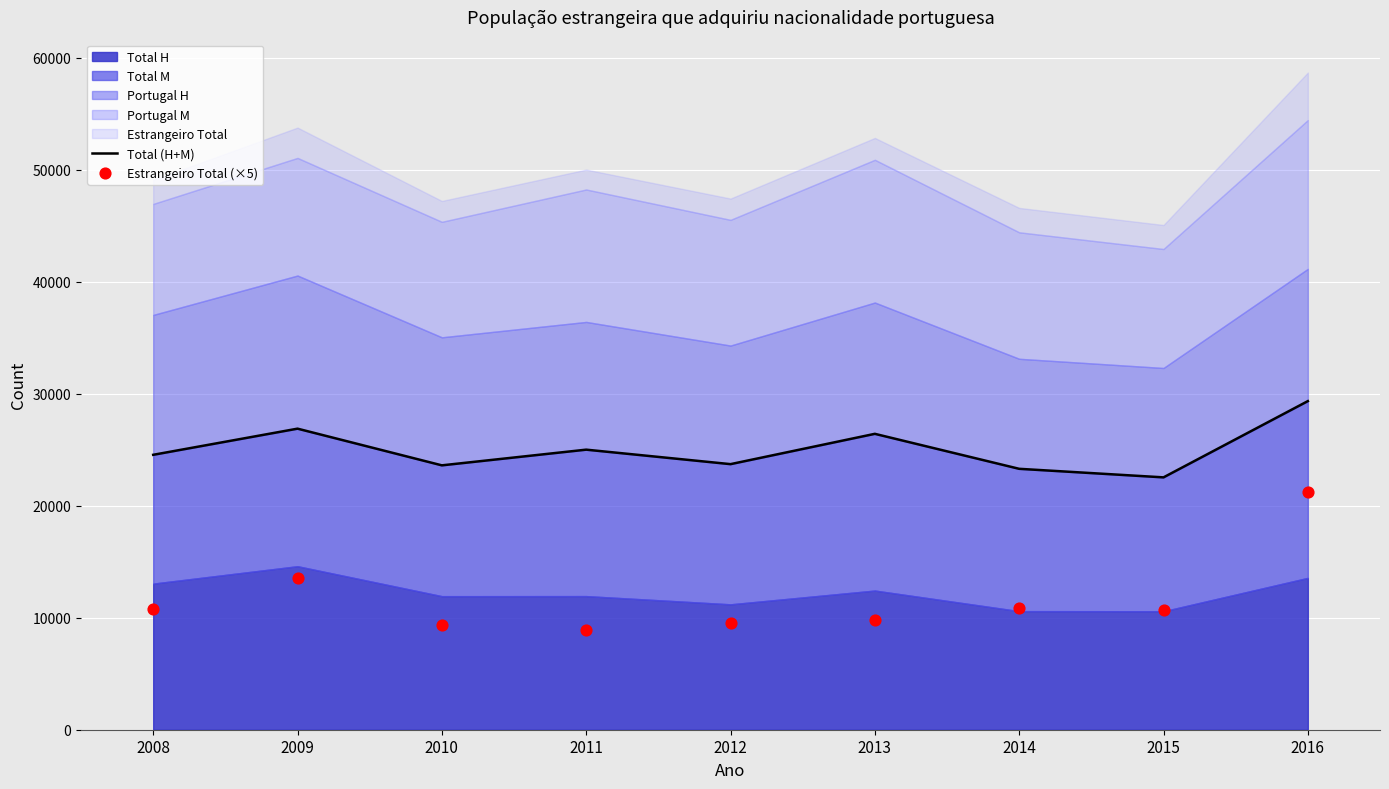

Which series has the largest Y range (max minus min)?

Estrangeiro Total (×5)